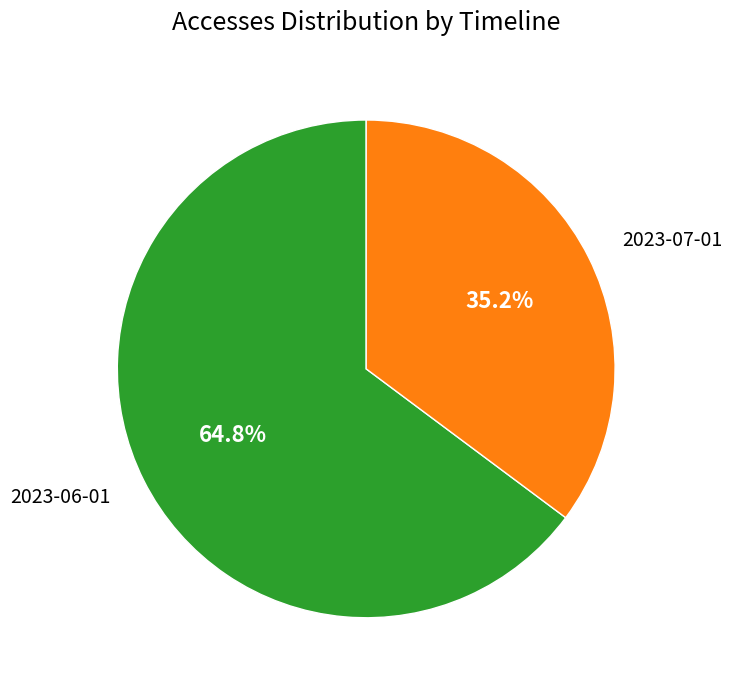

Is 2023-06-01 the majority of the pie?

Yes